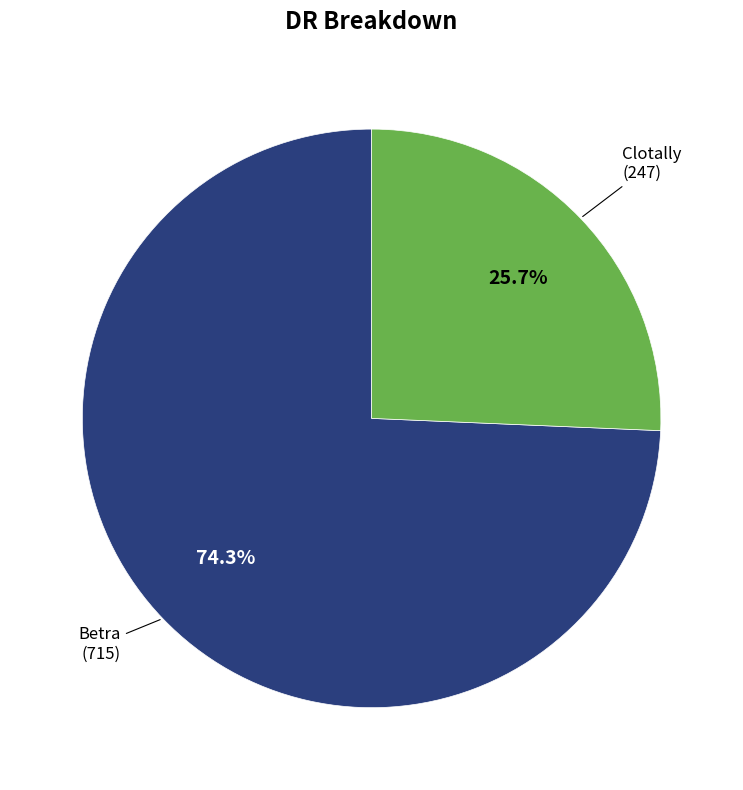

Is there any slice that represents more than half of the pie?

Yes